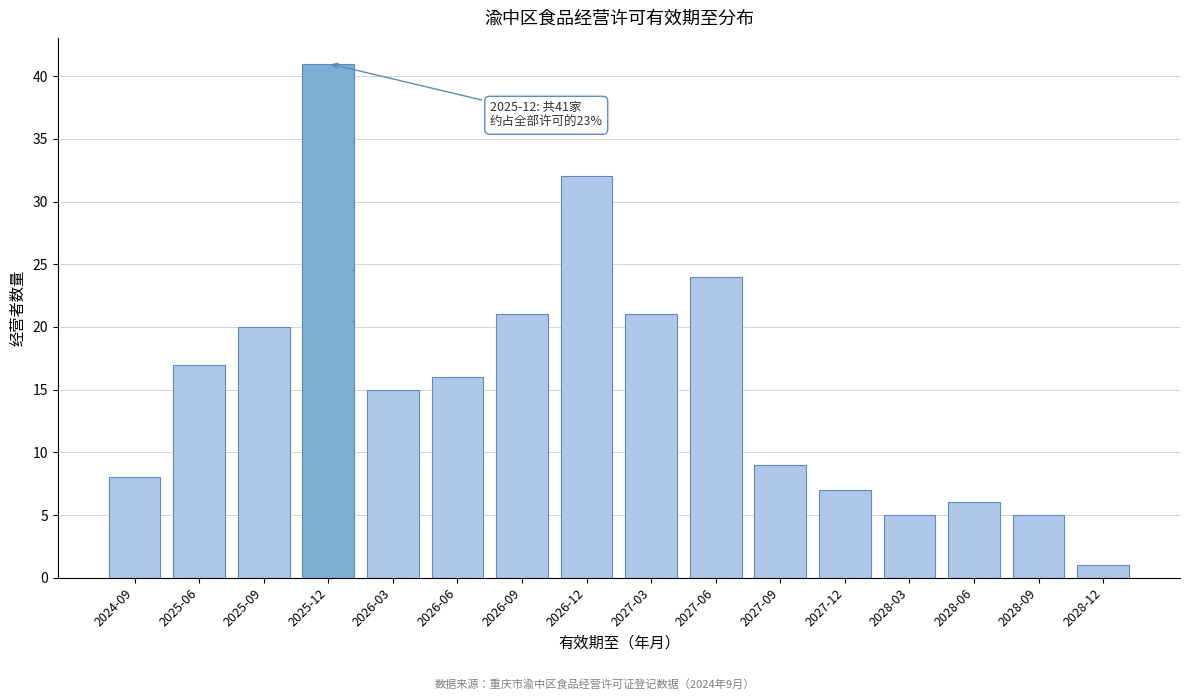

Reading left to right, what are all the values shown in this chart?

8	17	20	41	15	16	21	32	21	24	9	7	5	6	5	1